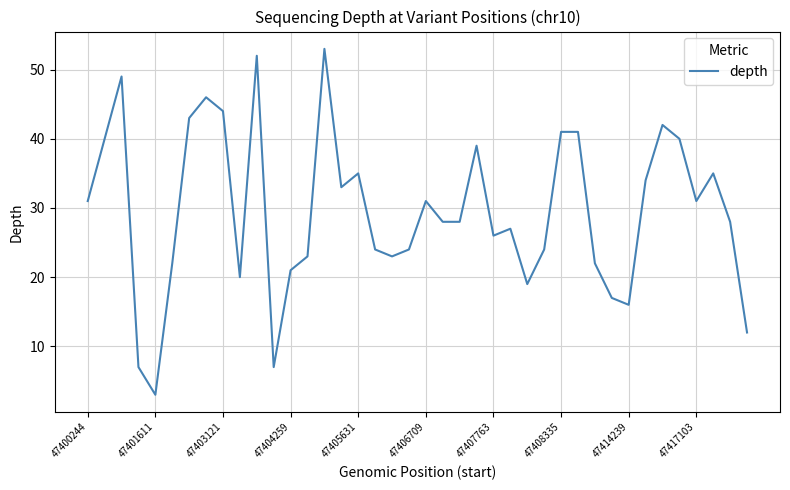

What is the smallest value displayed?

3